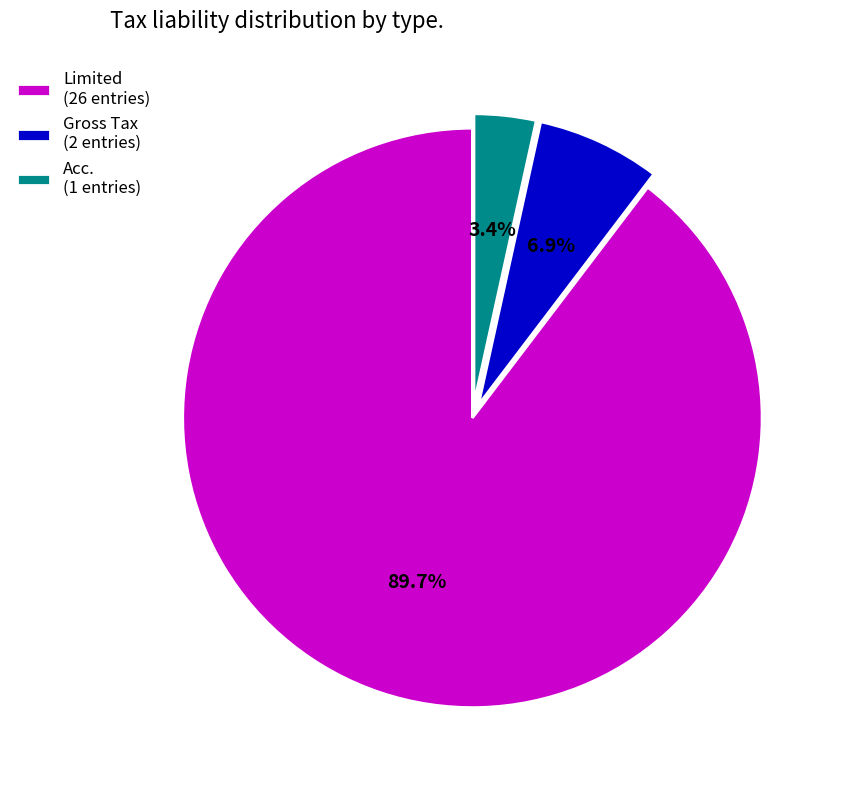

What percentage is the Limited slice, to the nearest percent?

90%